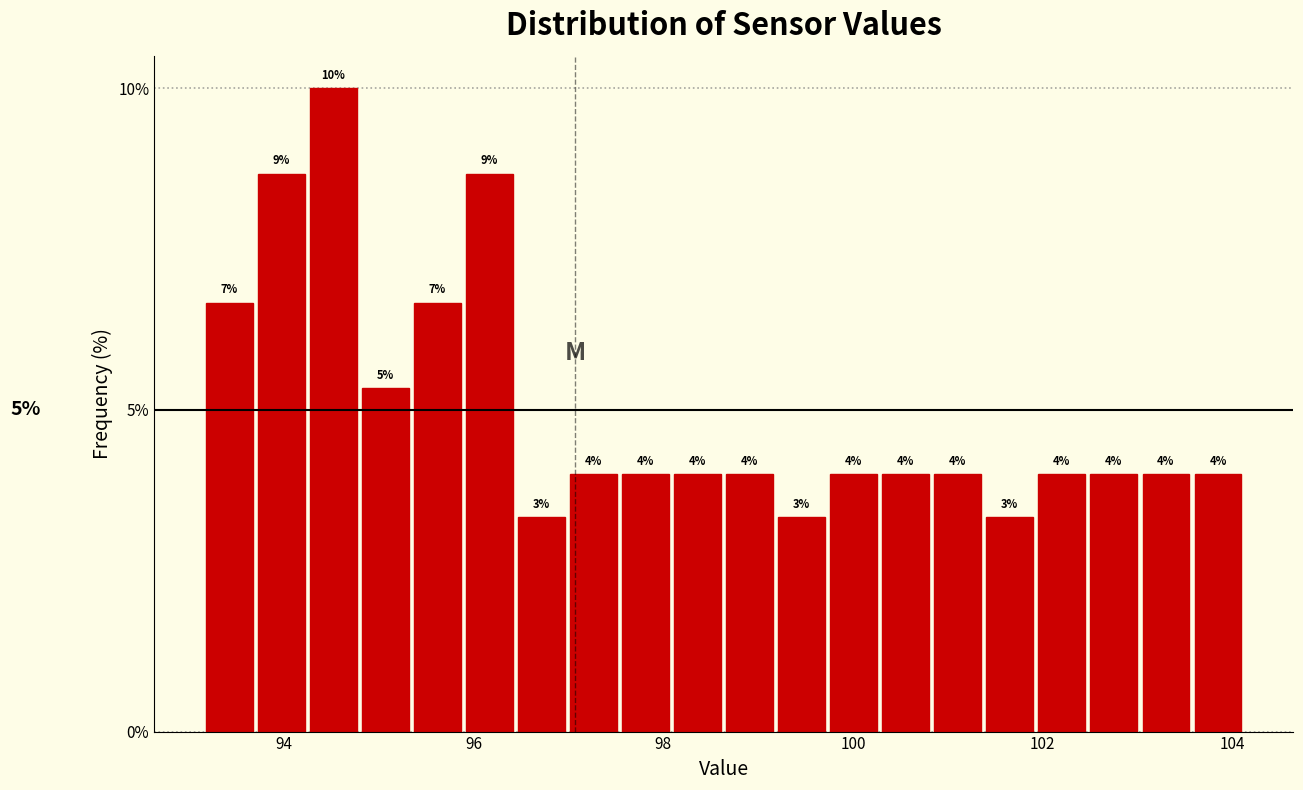

Read against the x-axis, roughly where is the centre of the tallest bar?

94.6